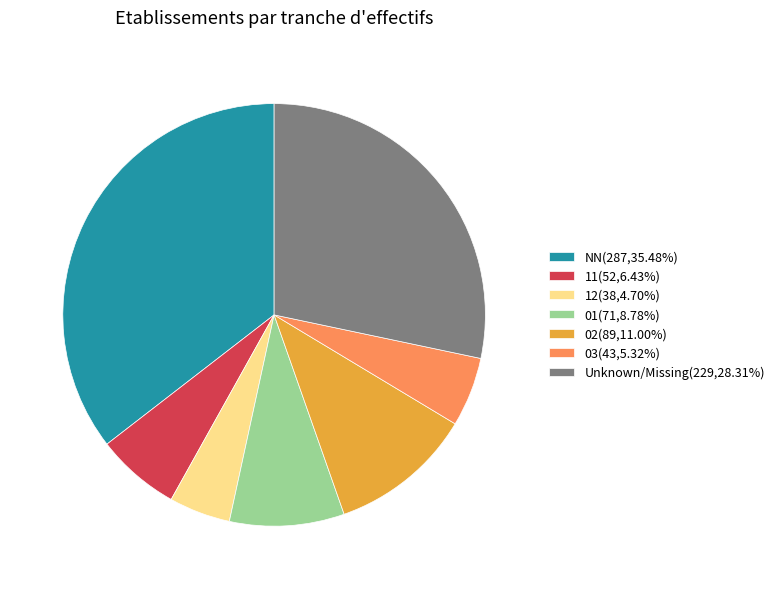

Approximately how many times larger is the value at 03(43,5.32%) compared to 11(52,6.43%)?

0.8